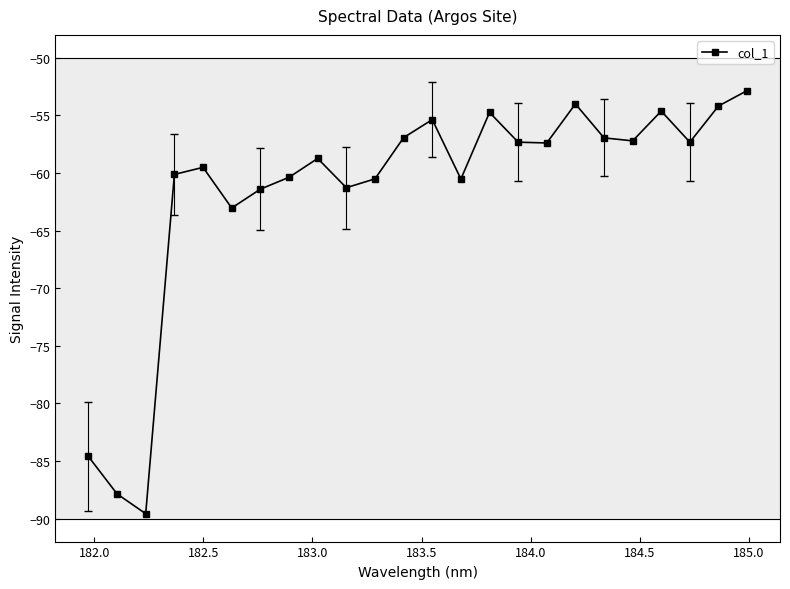

What is the difference between the maximum and minimum values?

36.7